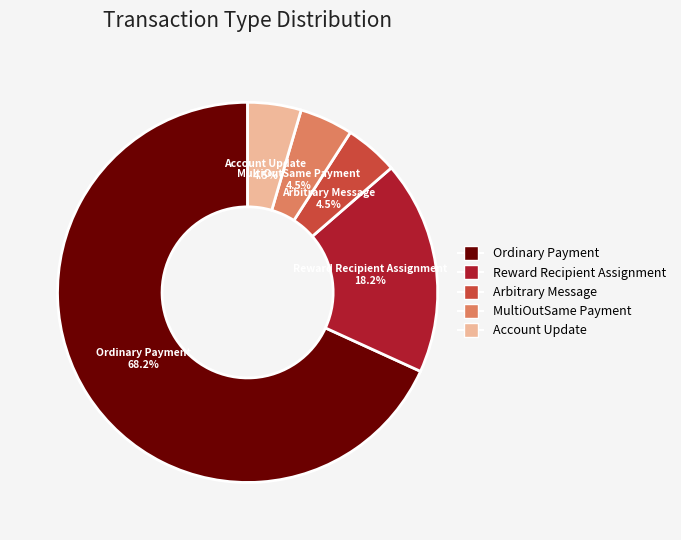

Approximately how many times larger is the value at Reward Recipient Assignment compared to Account Update?

4.0